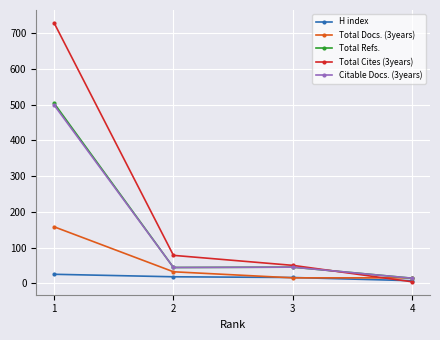

Is the value of H index at 2 greater than the value of Total Cites (3years) at 2?

No